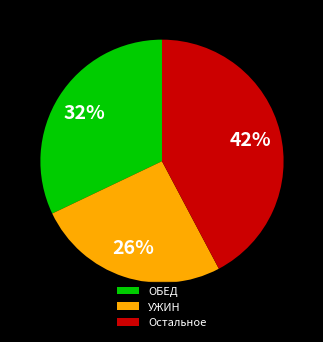

How many slices are in this pie chart?

3